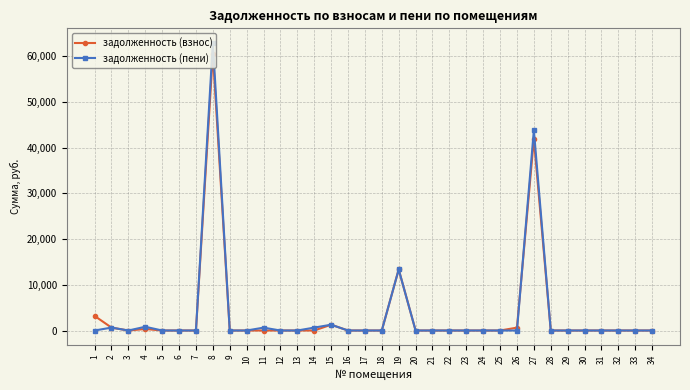

True or false: задолженность (взнос) and задолженность (пени) cross at least once.

True